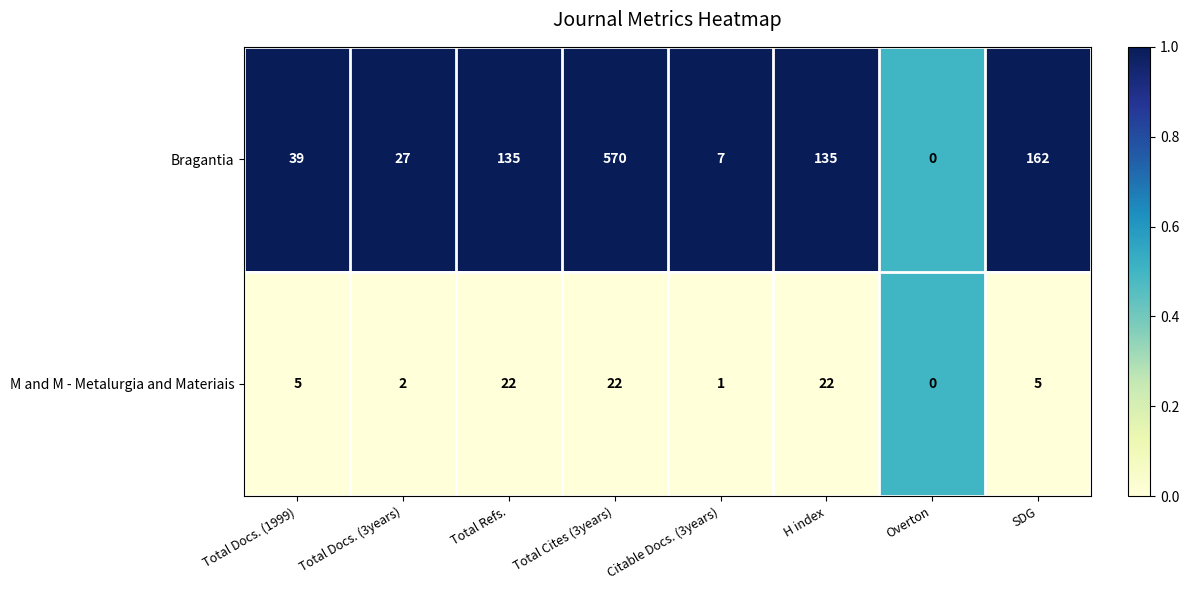

Reading left to right, extract all data points from this chart.

Bragantia: 39	27	135	570	7	135	0	162
M and M - Metalurgia and Materiais: 5	2	22	22	1	22	0	5